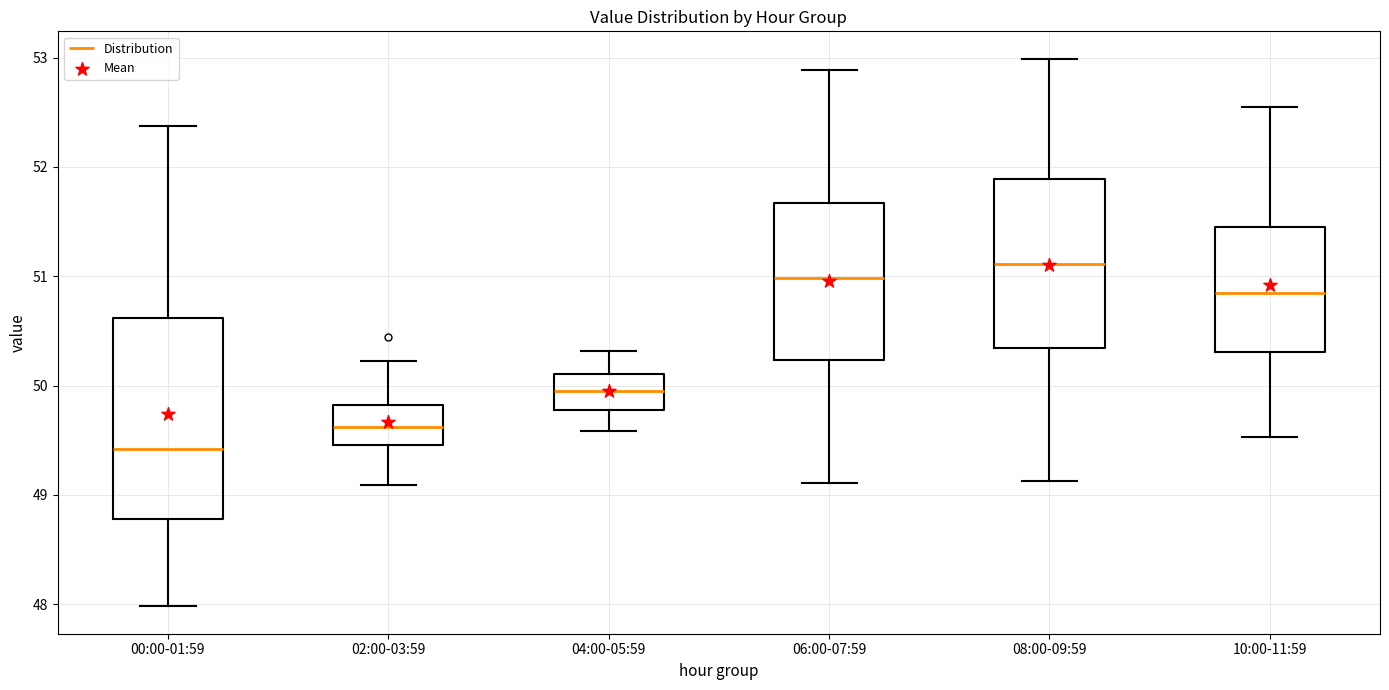

Where does the upper whisker of the box for 00:00-01:59 end on the y-axis? The values are not printed on the chart, so give them approximately, as read against the axis.

52.4